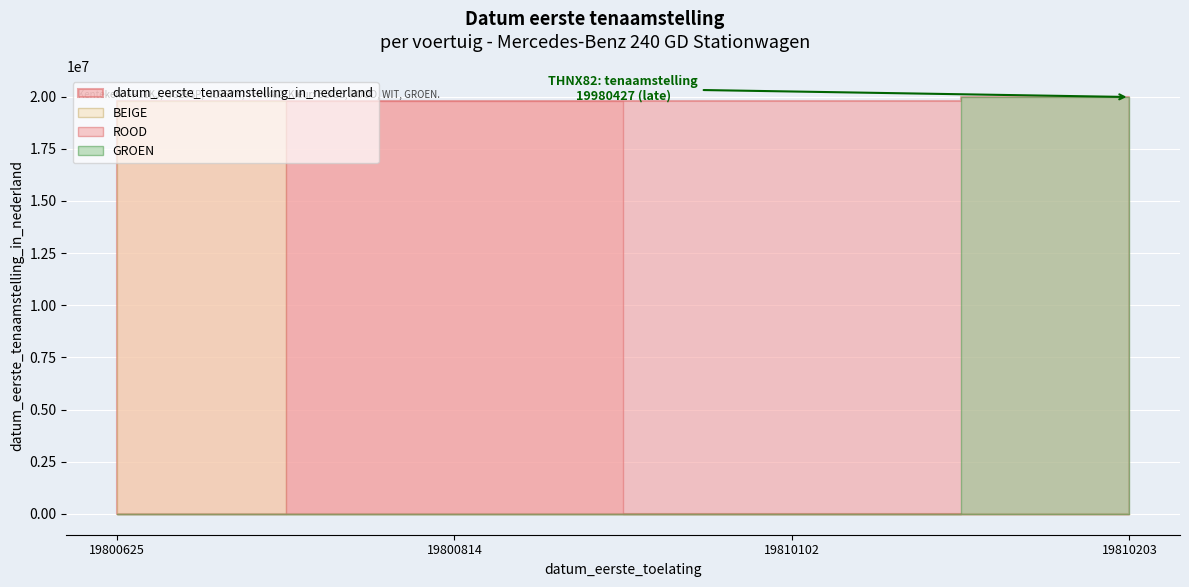

What is the change in value from 19810102 to 19810203?

+170325